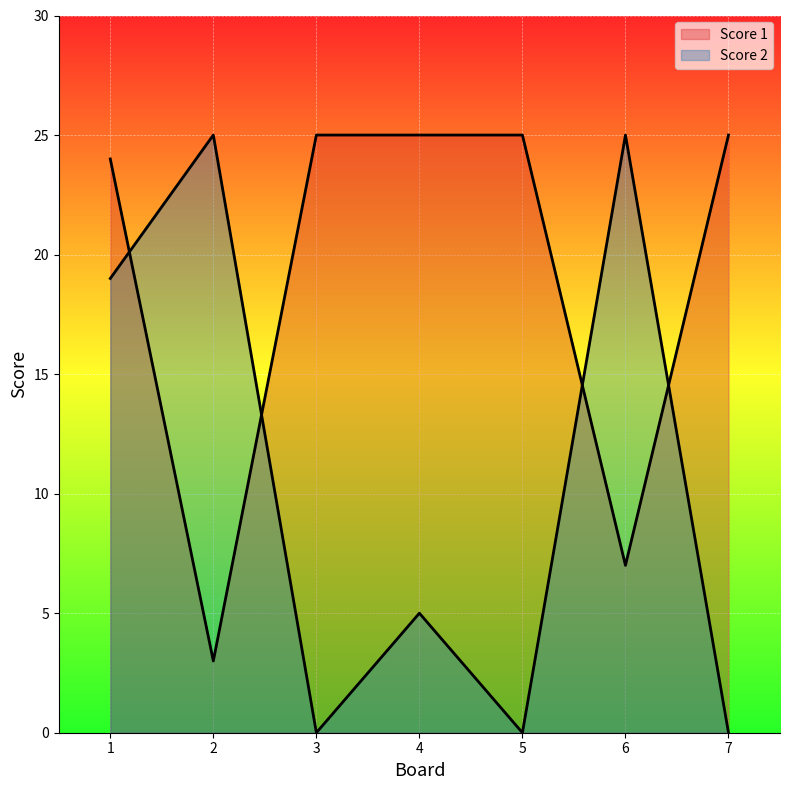

List the labels in order of Score 2 value, smallest first.

3, 5, 7, 4, 1, 2, 6